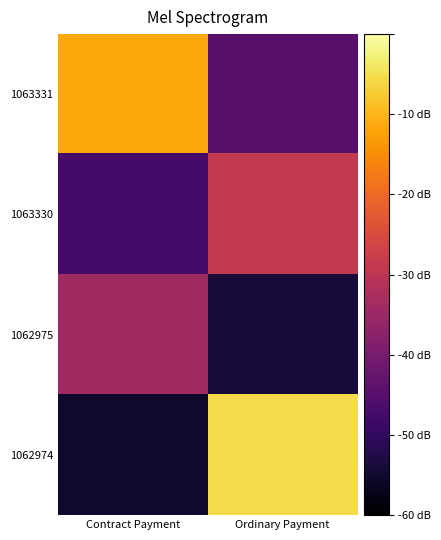

What is the difference between the highest and lowest values at Contract Payment?

2.2